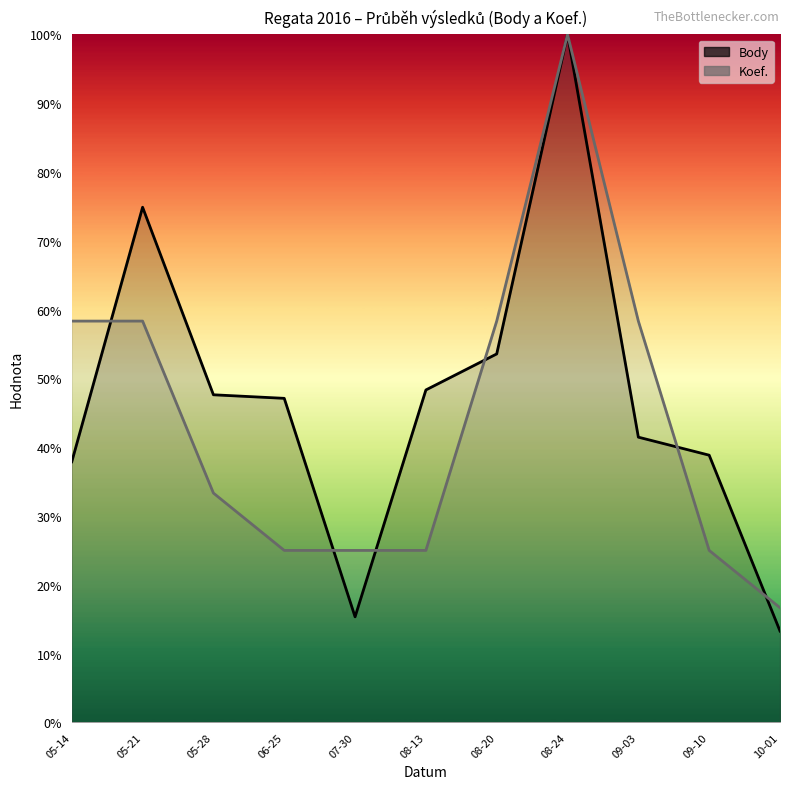

Does the chart have visible grid lines?

No